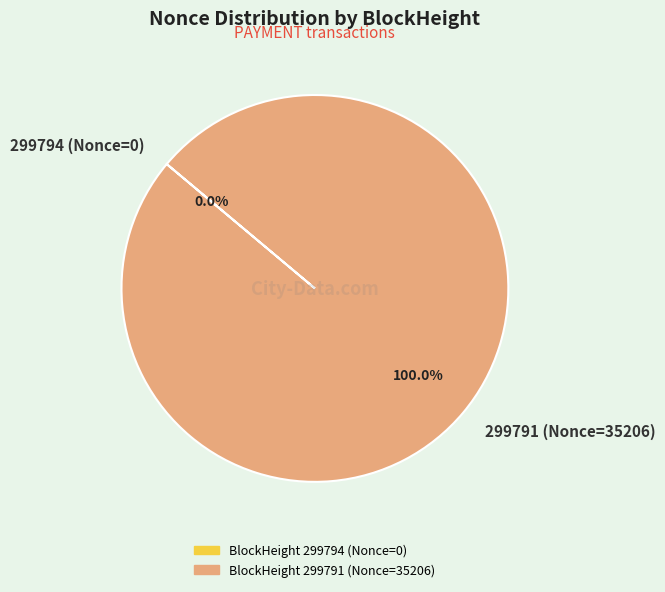

Is there any slice that represents more than half of the pie?

Yes